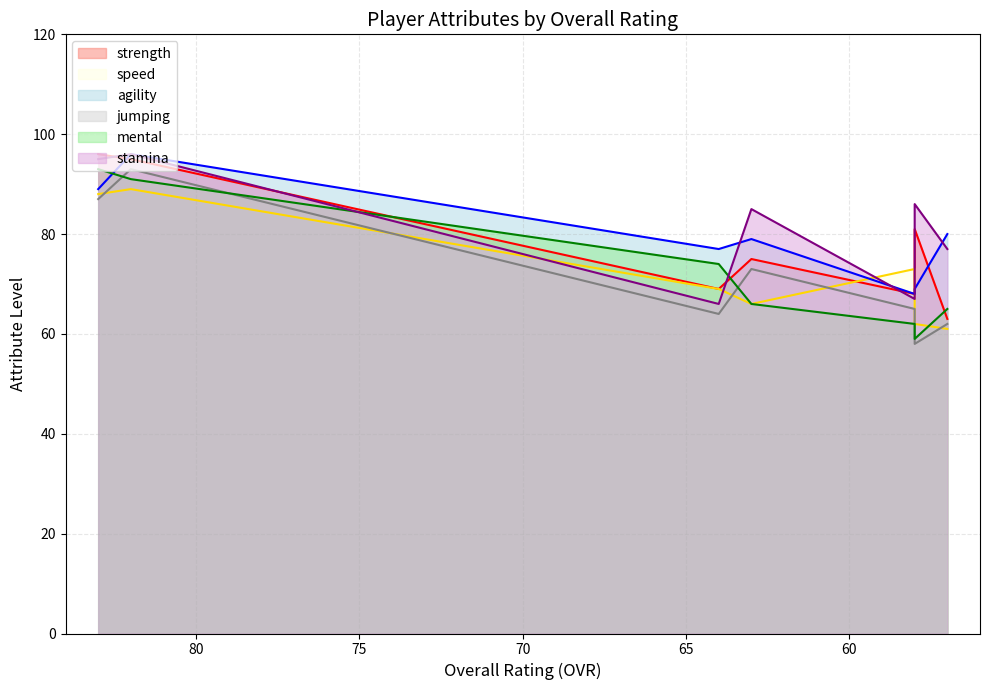

What is the value of the agility point at the 1st from the left?

89